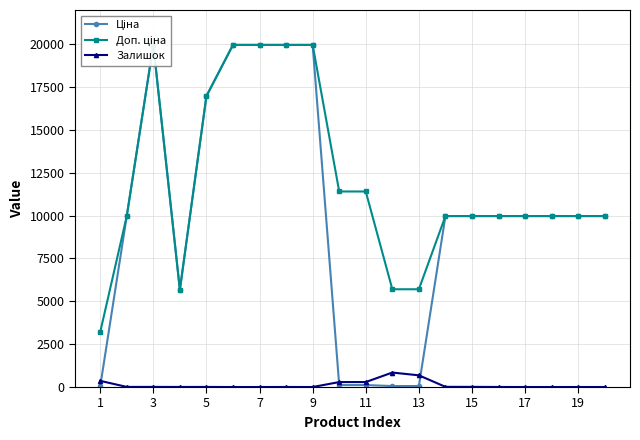

True or false: Ціна and Доп. ціна cross at least once.

False